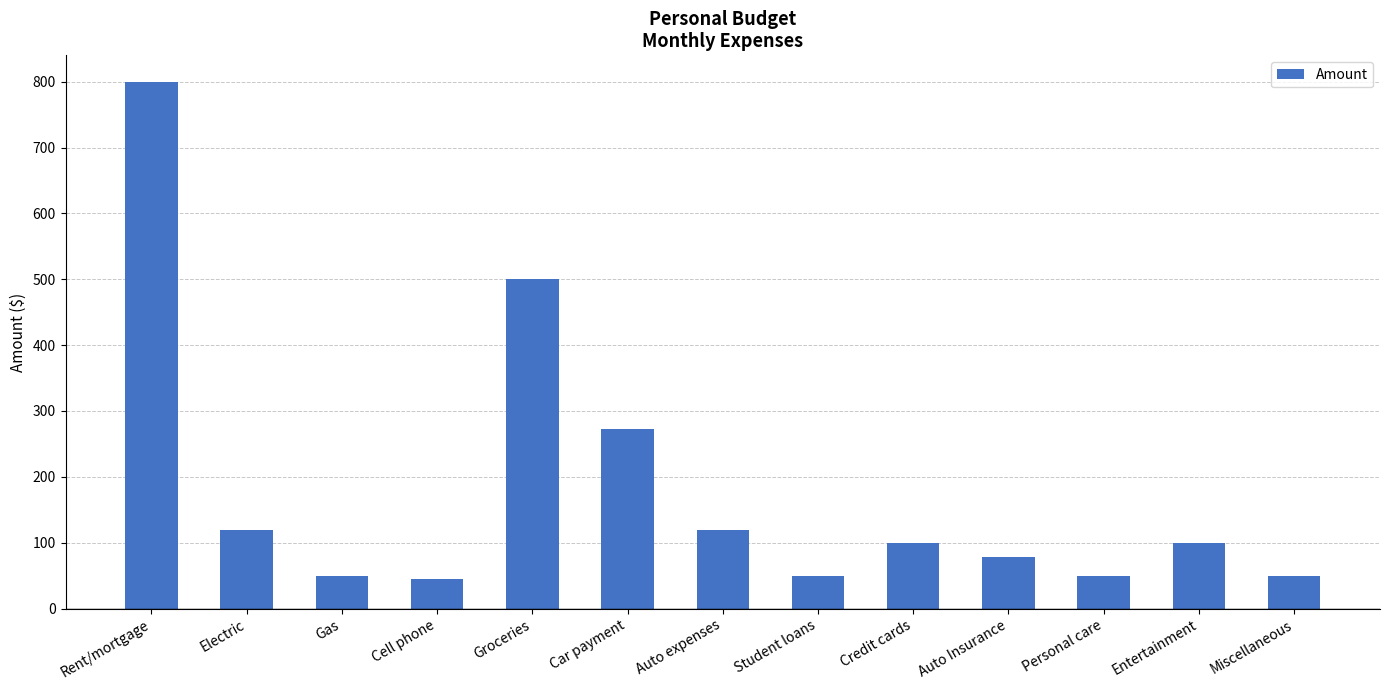

Reading left to right, extract all data points from this chart.

Rent/mortgage=800	Electric=120	Gas=50	Cell phone=45	Groceries=500	Car payment=273	Auto expenses=120	Student loans=50	Credit cards=100	Auto Insurance=78	Personal care=50	Entertainment=100	Miscellaneous=50